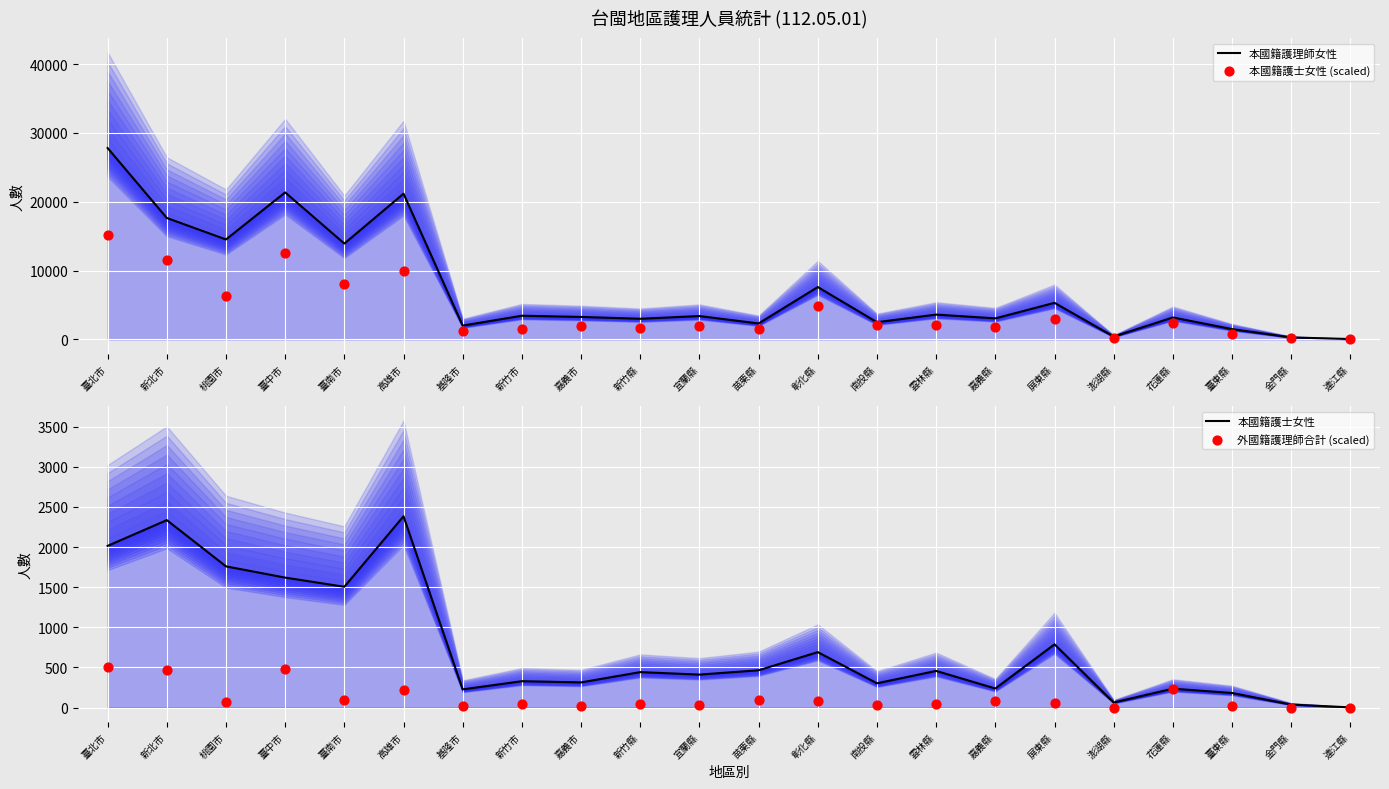

Which series has the largest total across all categories?

本國籍護理師女性